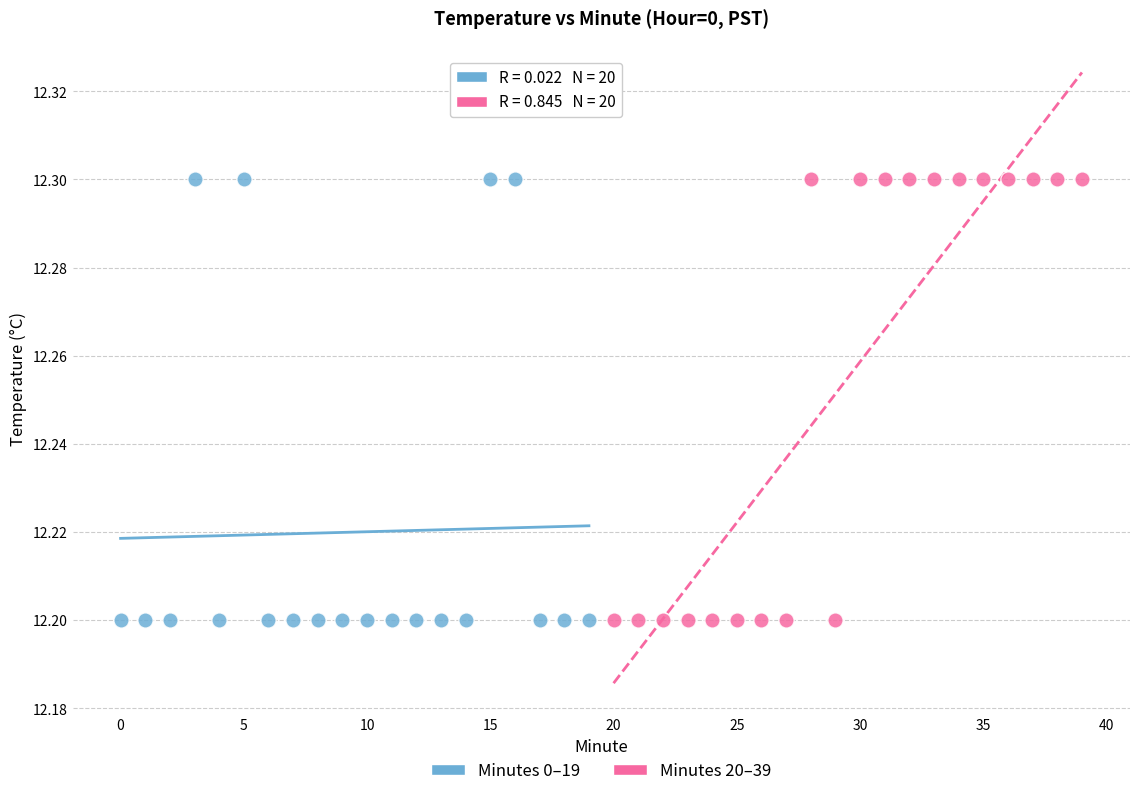

What are all the series names shown in the legend?

Minutes 0–19, Minutes 20–39